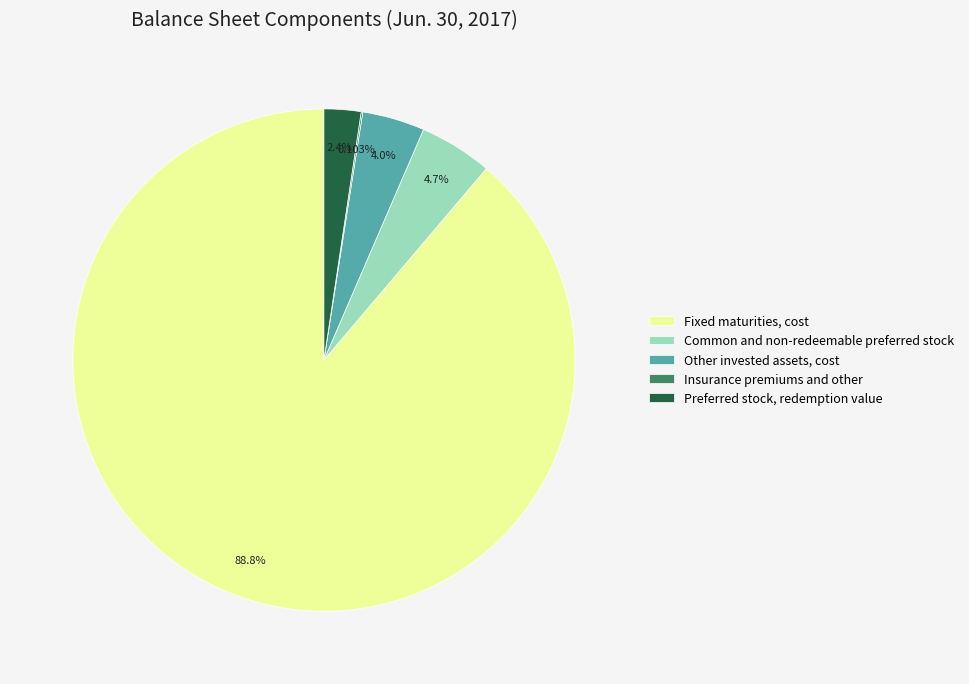

Does Fixed maturities, cost represent more than half of the total?

Yes